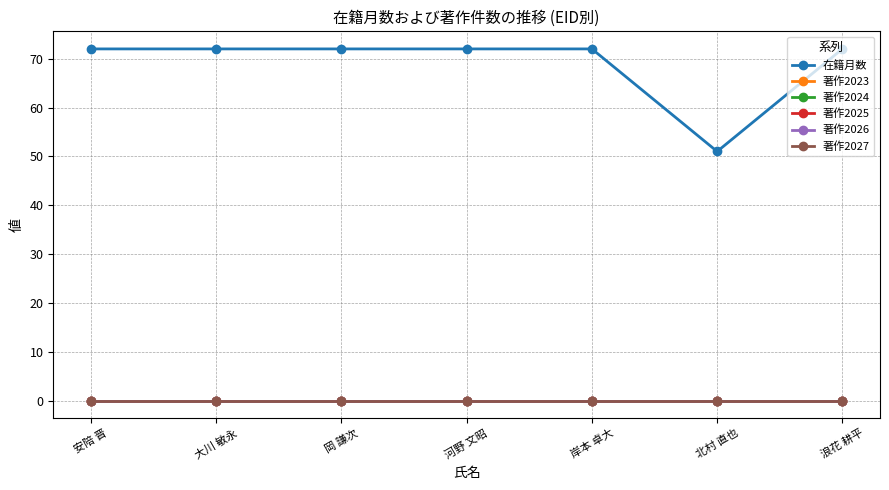

At 浪花 耕平, list the series in order from largest to smallest.

在籍月数, 著作2023, 著作2024, 著作2025, 著作2026, 著作2027